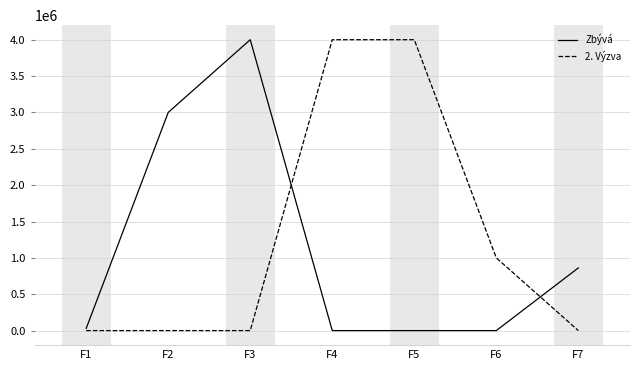

Which series ends up on top after the final intersection of Zbývá and 2. Výzva?

Zbývá